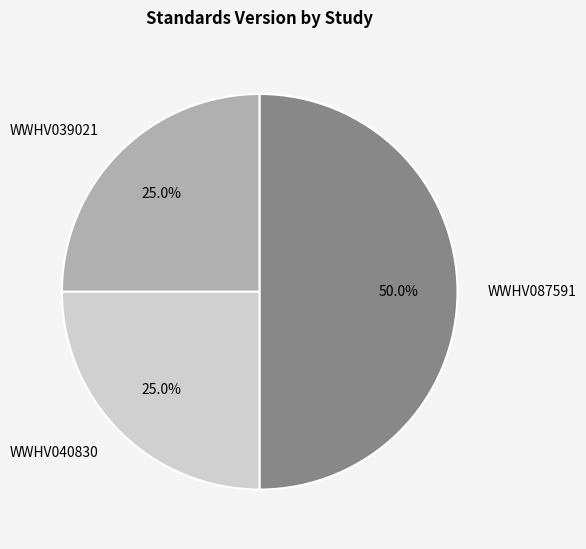

Does WWHV039021 account for over 50% of the chart?

No